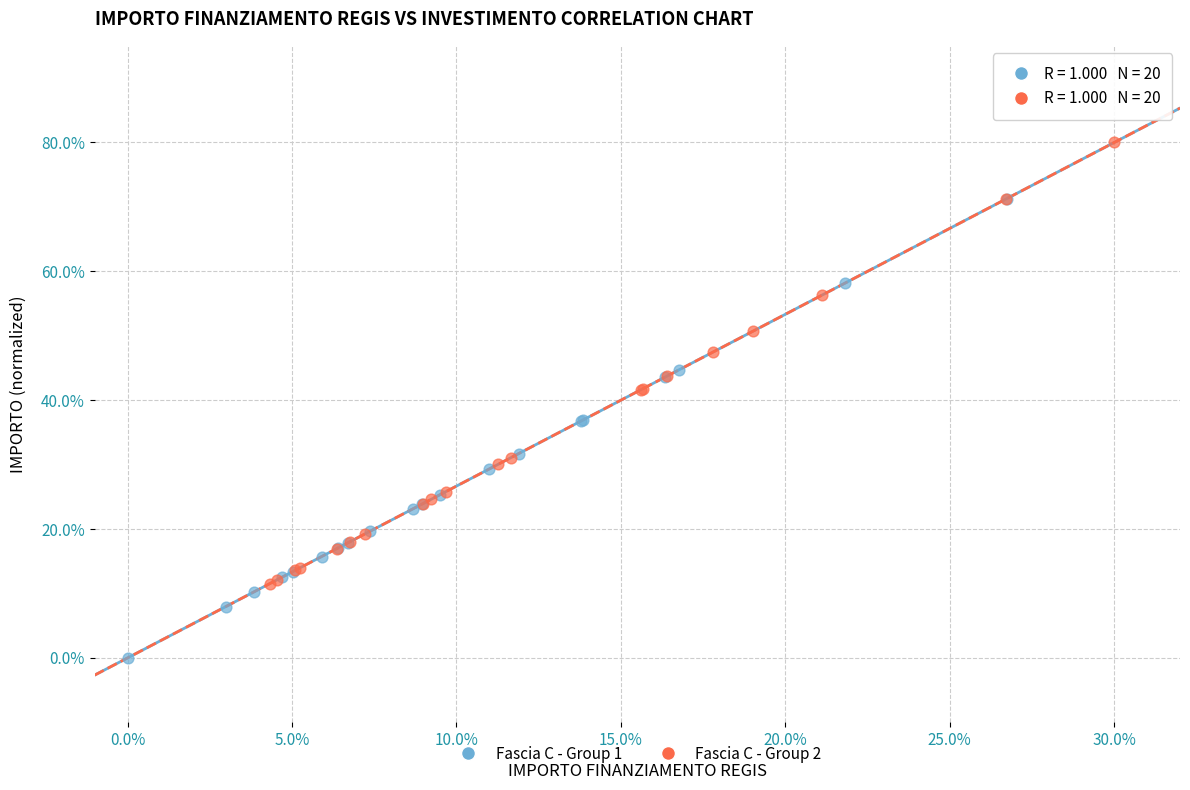

Which series contains the highest Y value?

Fascia C - Group 2